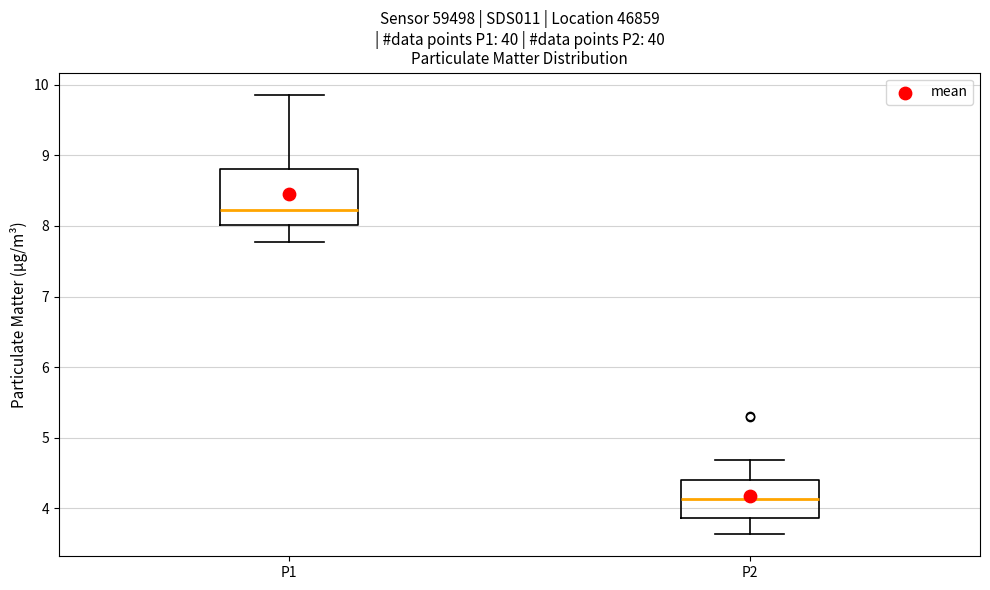

Where does the median line of the box for P2 sit on the y-axis? The values are not printed on the chart, so give them approximately, as read against the axis.

4.1